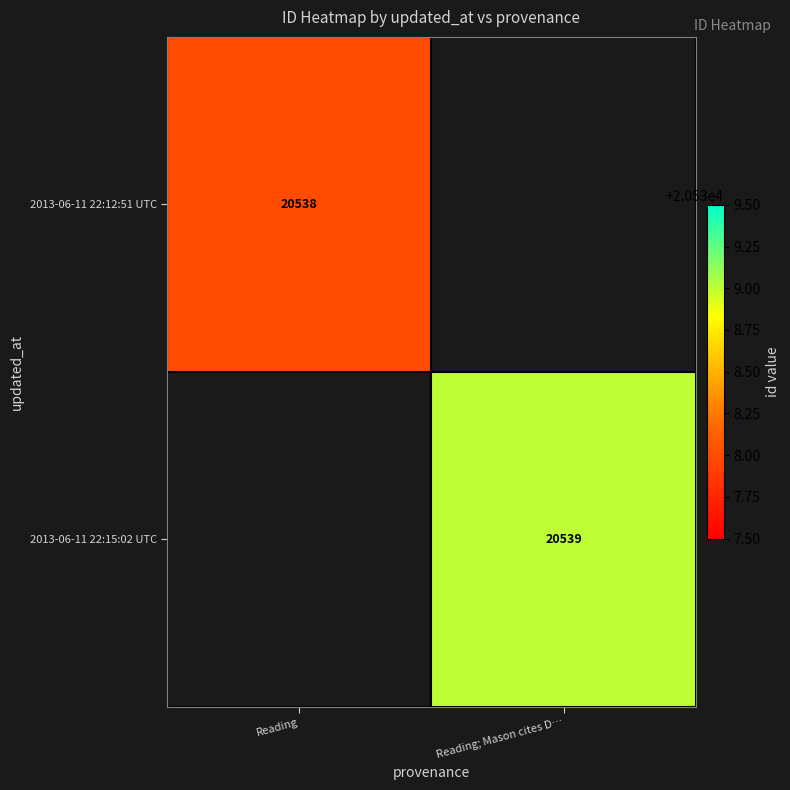

Is the value of 2013-06-11 22:15:02 UTC at Reading; Mason cites D… greater than the value of 2013-06-11 22:12:51 UTC at Reading?

Yes